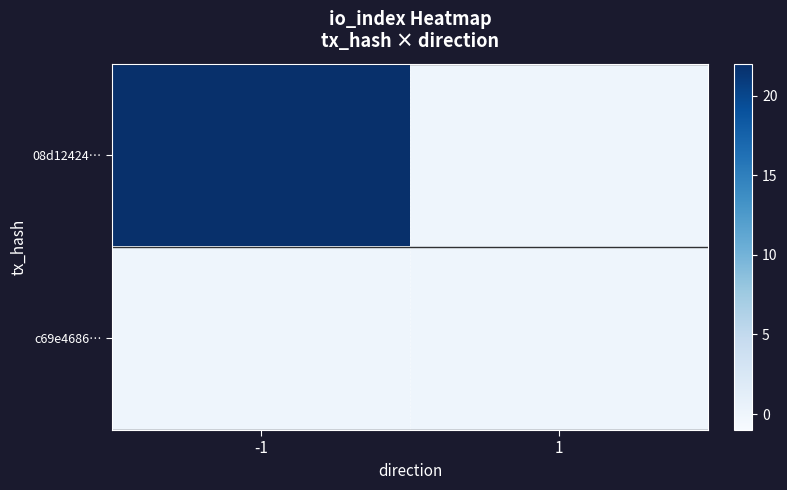

Count the number of categories in the chart.

2